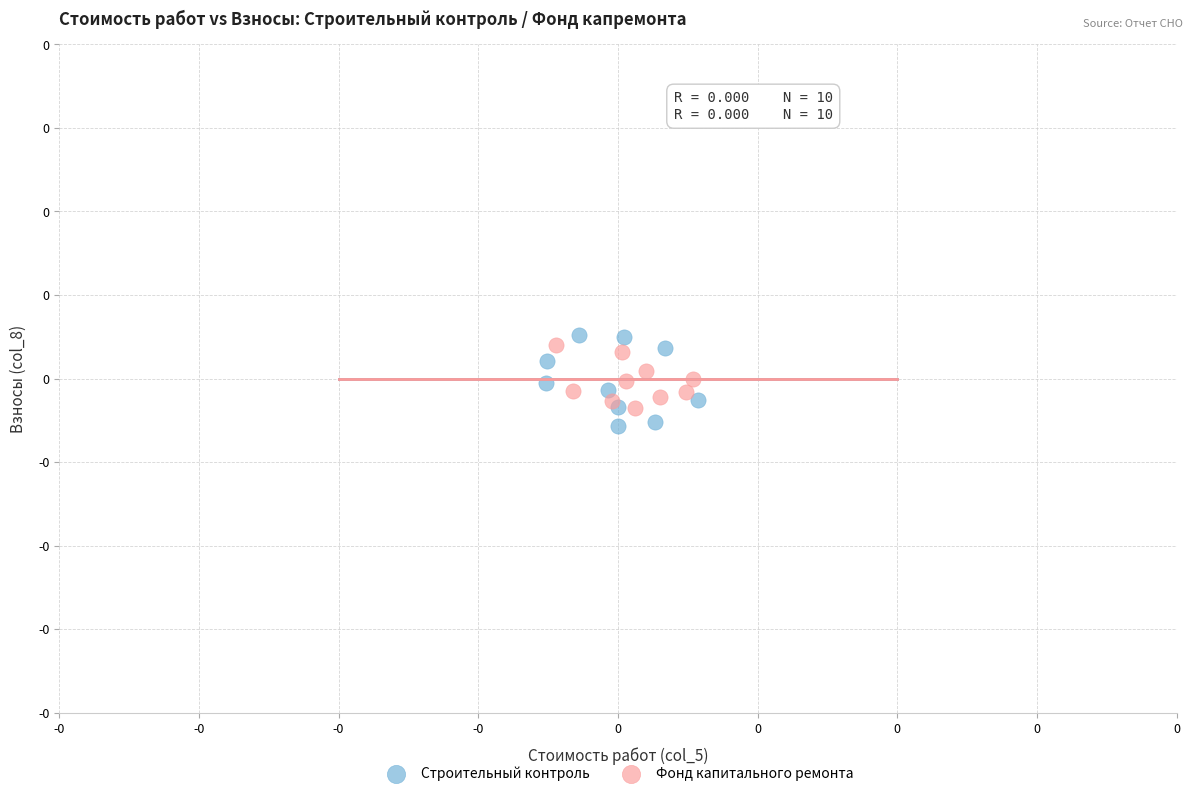

Which series reaches the minimum Y coordinate?

Строительный контроль